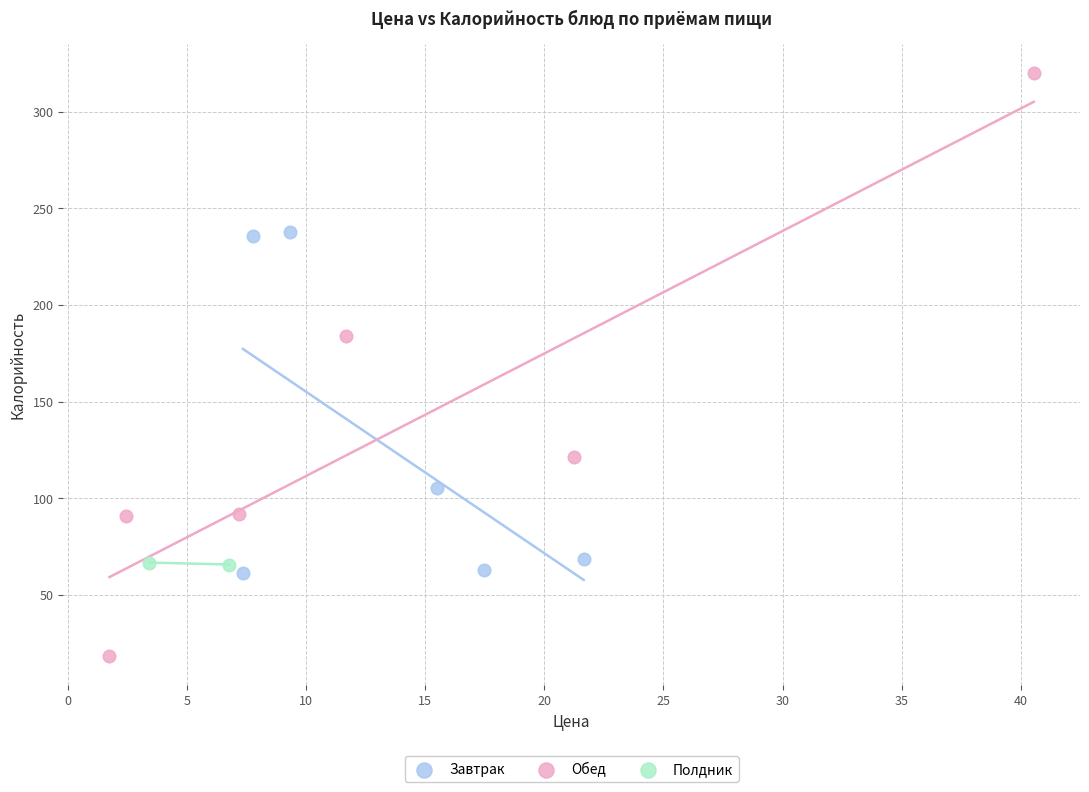

Which series reaches the minimum Y coordinate?

Обед